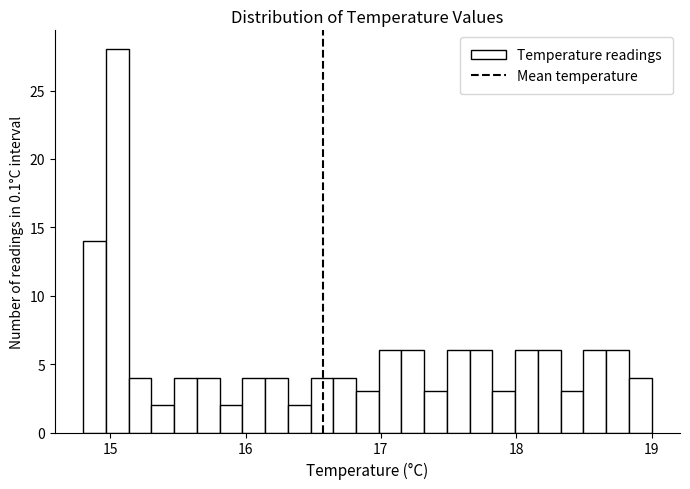

Read against the x-axis, roughly where is the centre of the tallest bar?

15.1